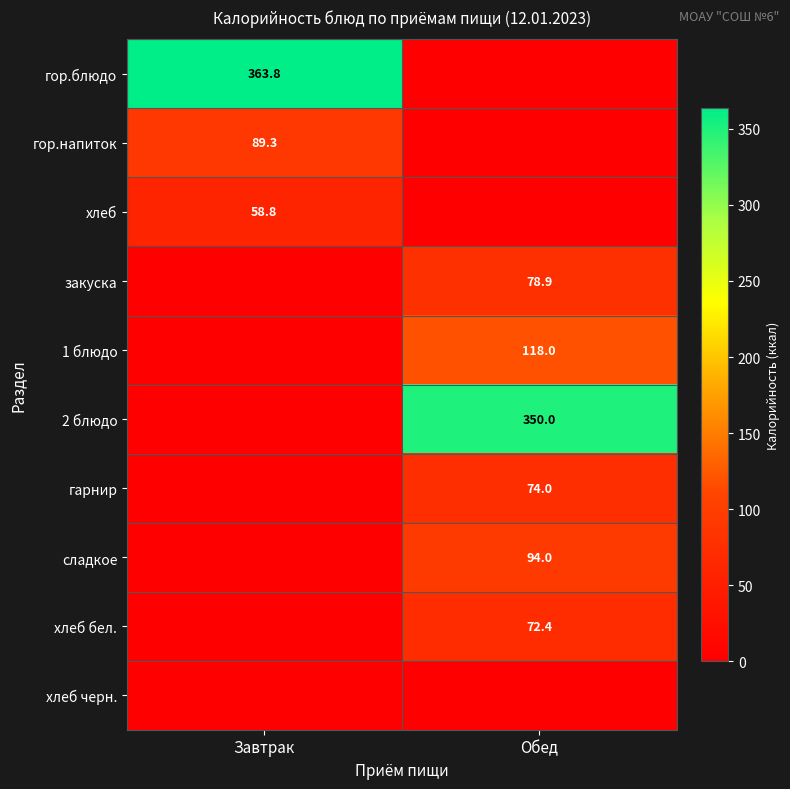

The value of сладкое at Обед is 94.0. True or false?

True